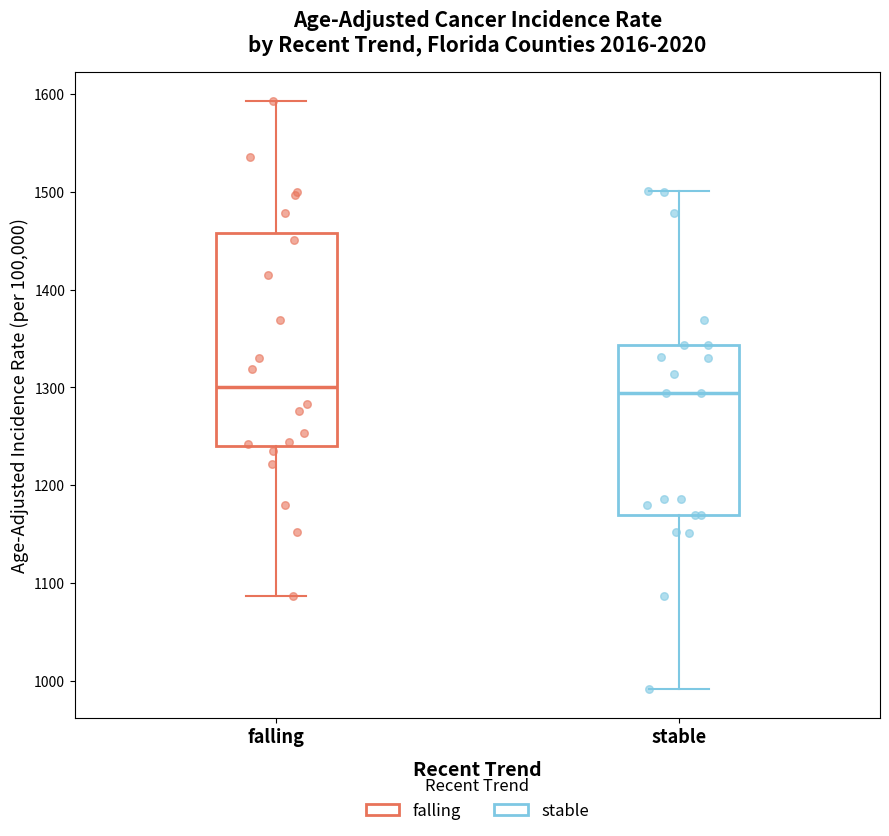

Where does the median line of the box for falling sit on the y-axis? The values are not printed on the chart, so give them approximately, as read against the axis.

1300